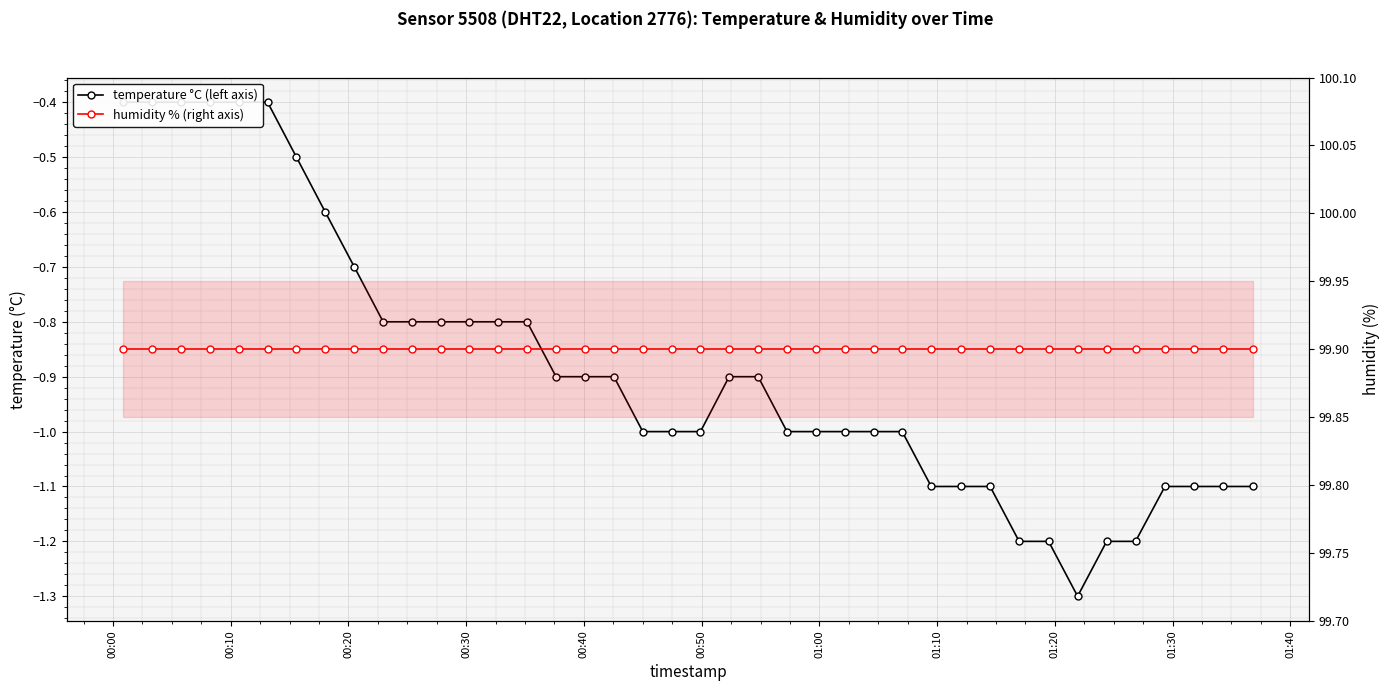

Reading left to right, list all the values displayed in this chart.

temperature °C (left axis): -0.4	-0.4	-0.4	-0.4	-0.4	-0.4	-0.5	-0.6	-0.7	-0.8	-0.8	-0.8	-0.8	-0.8	-0.8	-0.9	-0.9	-0.9	-1.0	-1.0	-1.0	-0.9	-0.9	-1.0	-1.0	-1.0	-1.0	-1.0	-1.1	-1.1	-1.1	-1.2	-1.2	-1.3	-1.2	-1.2	-1.1	-1.1	-1.1	-1.1
humidity % (right axis): 99.9	99.9	99.9	99.9	99.9	99.9	99.9	99.9	99.9	99.9	99.9	99.9	99.9	99.9	99.9	99.9	99.9	99.9	99.9	99.9	99.9	99.9	99.9	99.9	99.9	99.9	99.9	99.9	99.9	99.9	99.9	99.9	99.9	99.9	99.9	99.9	99.9	99.9	99.9	99.9